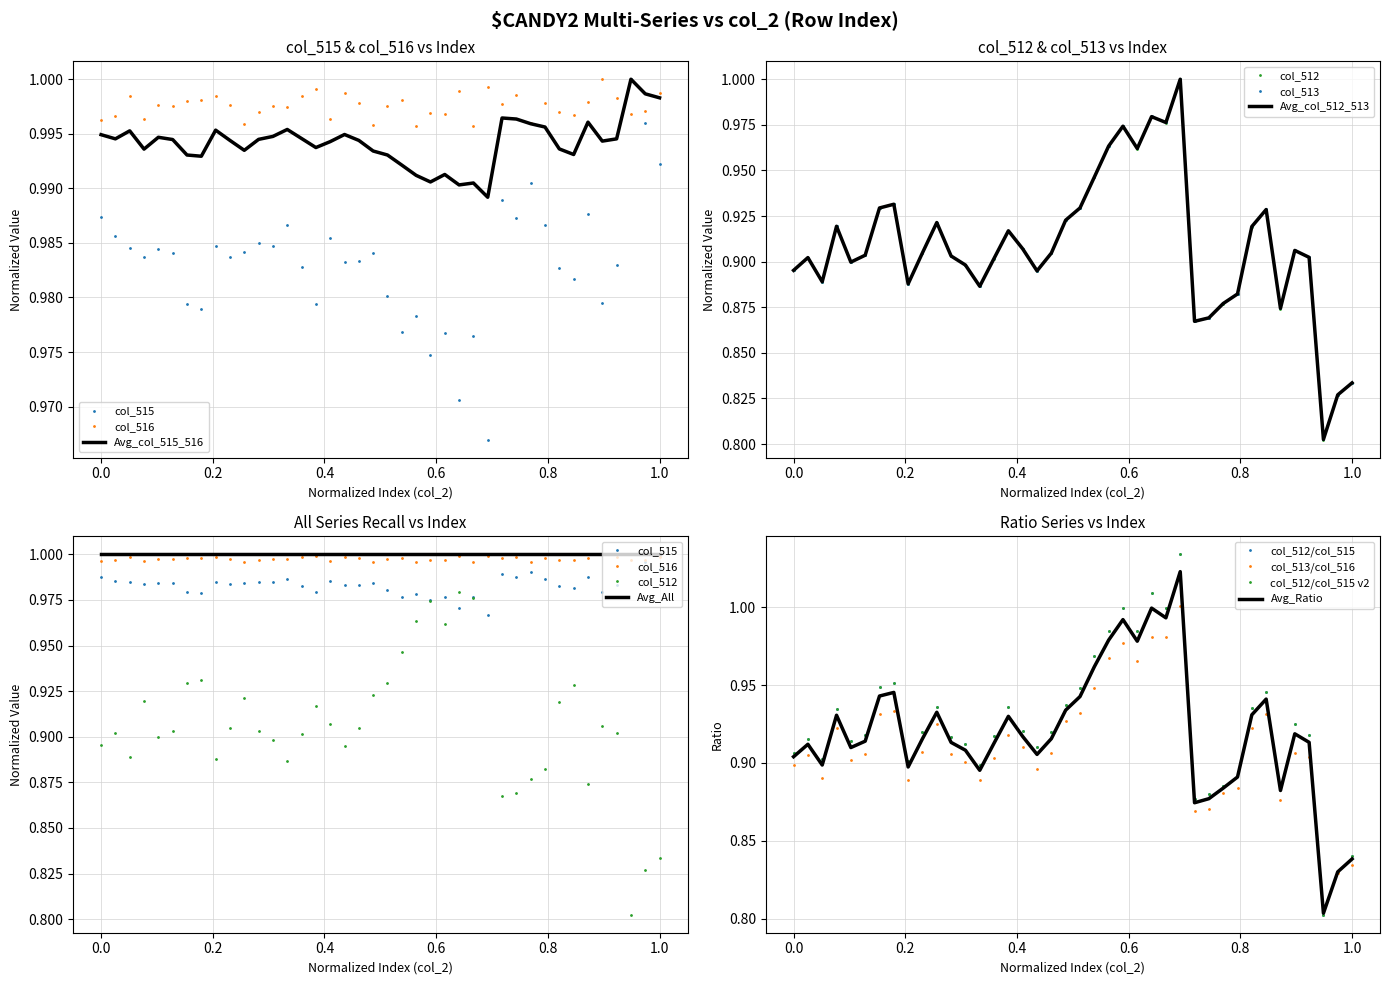

Is the value of col_515 at 43887 greater than the value of col_513 at 43906?

Yes